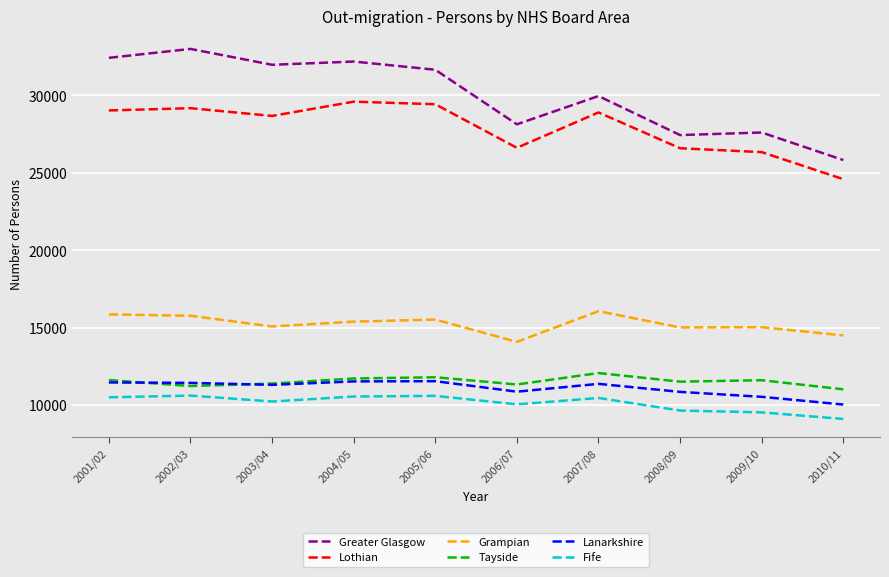

What is the sum of all Grampian values?

152245